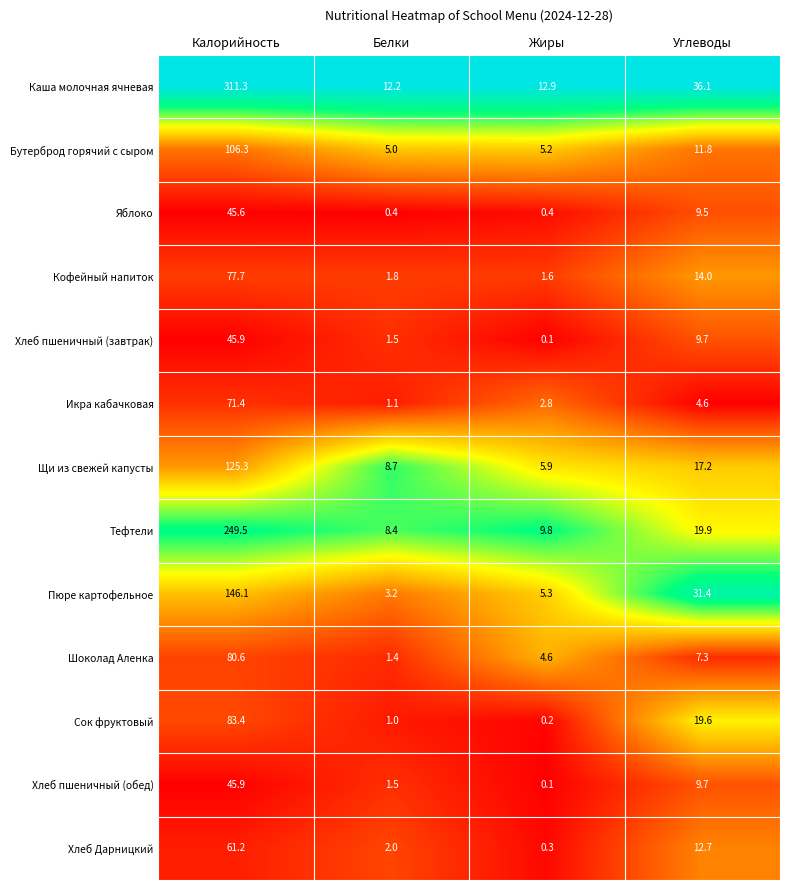

At how many categories does at least one series exceed 0?

4